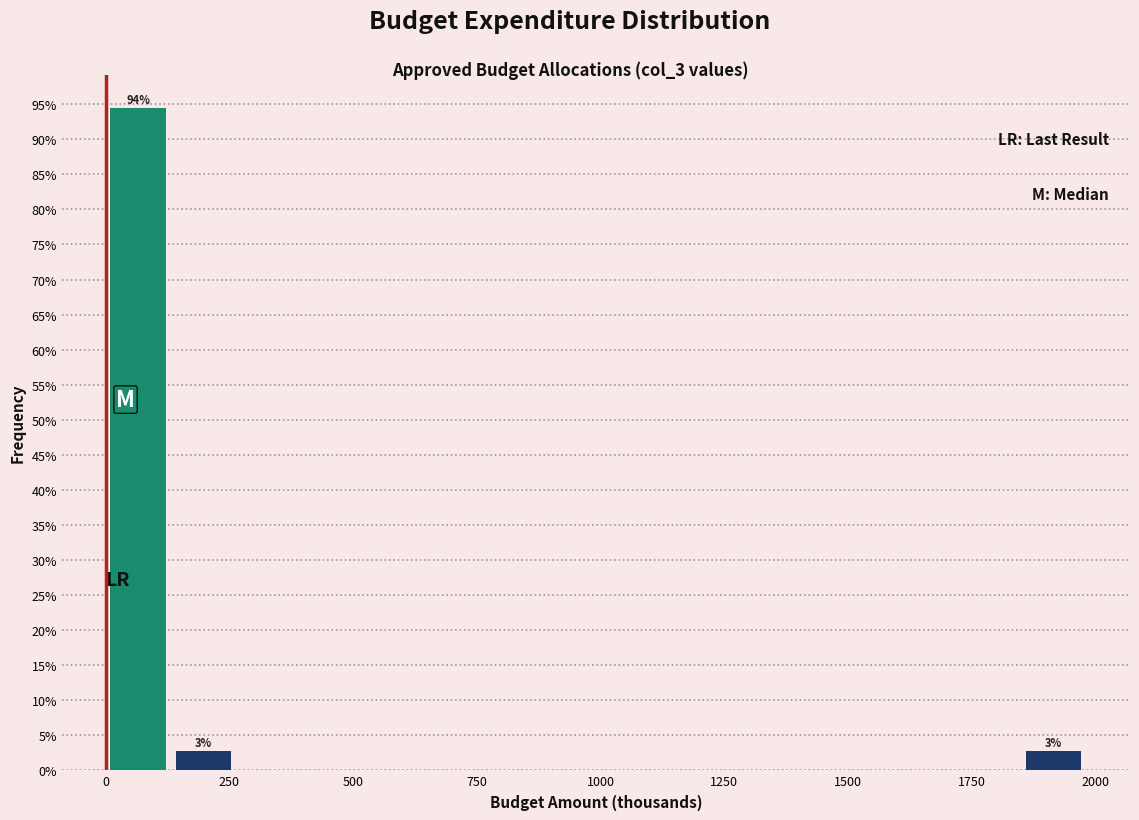

Read against the x-axis, roughly where is the centre of the tallest bar?

50